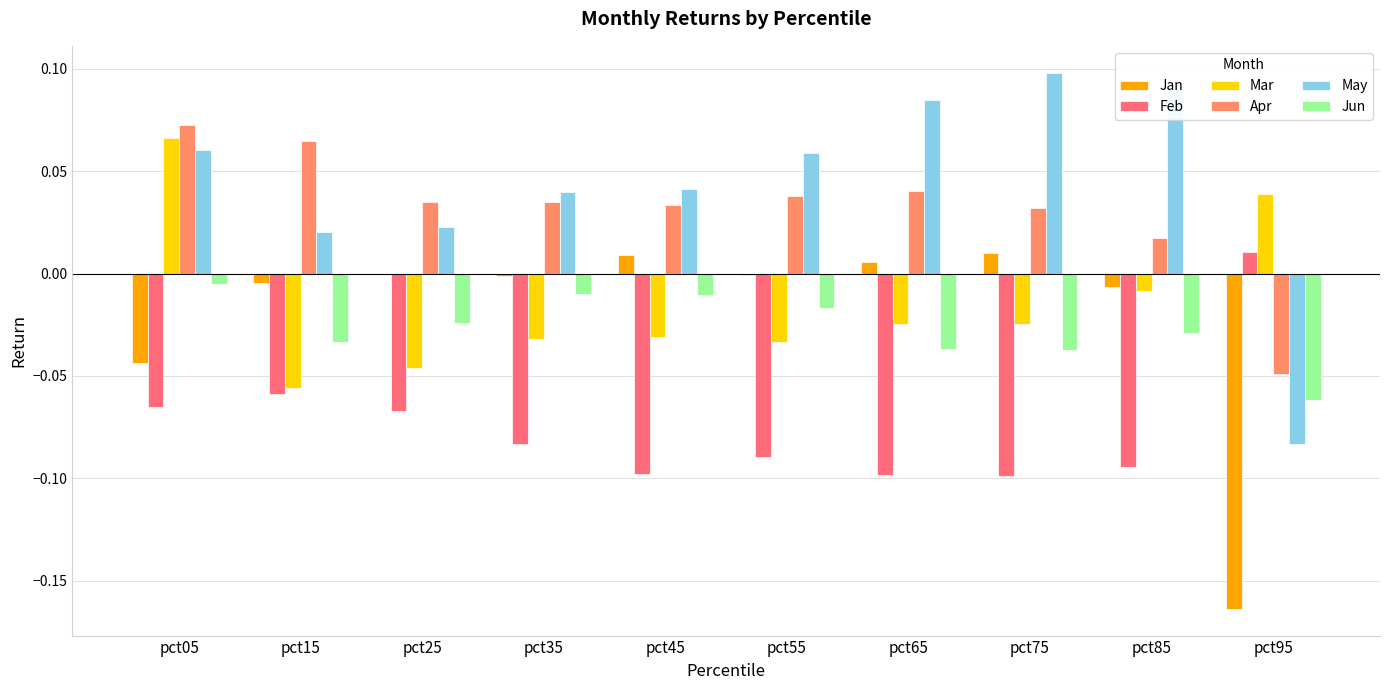

Is it true that Mar equals -0.1 at pct15?

True